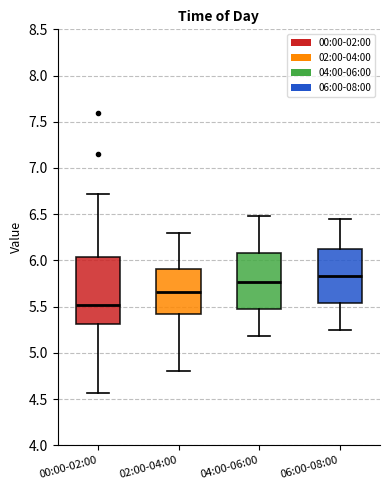

Comparing the boxes themselves (not the whiskers), which one is the tallest?

00:00-02:00